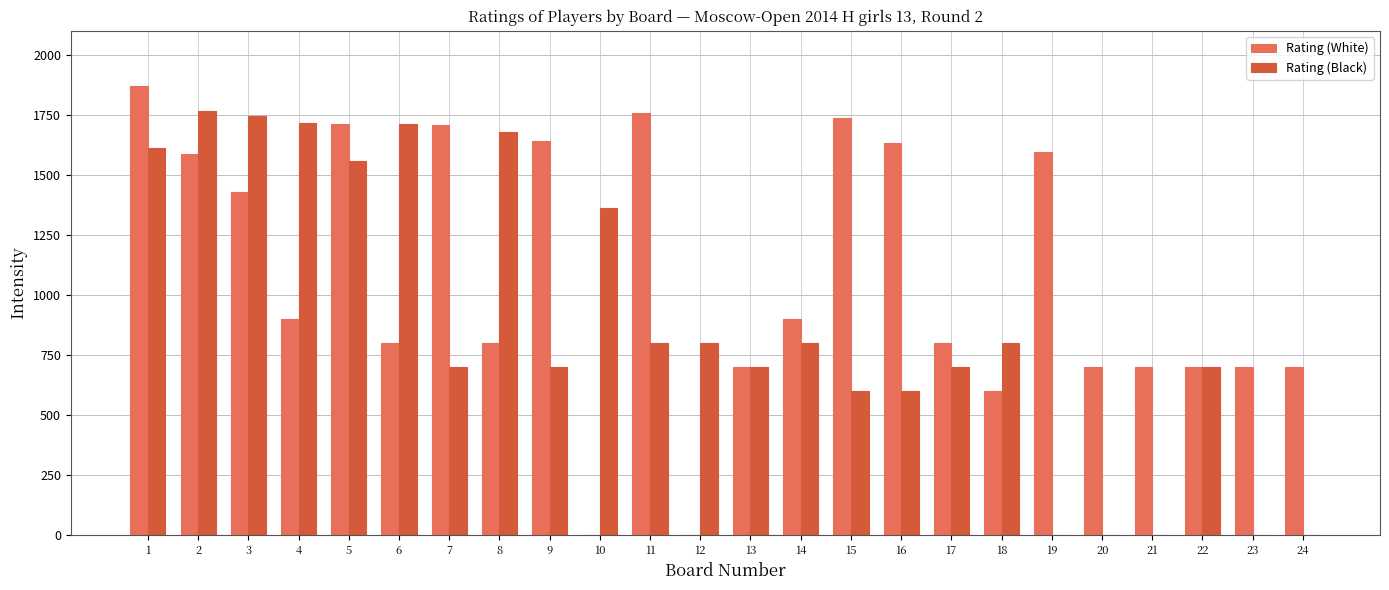

What is the sum of all Rating (White) values?

25668